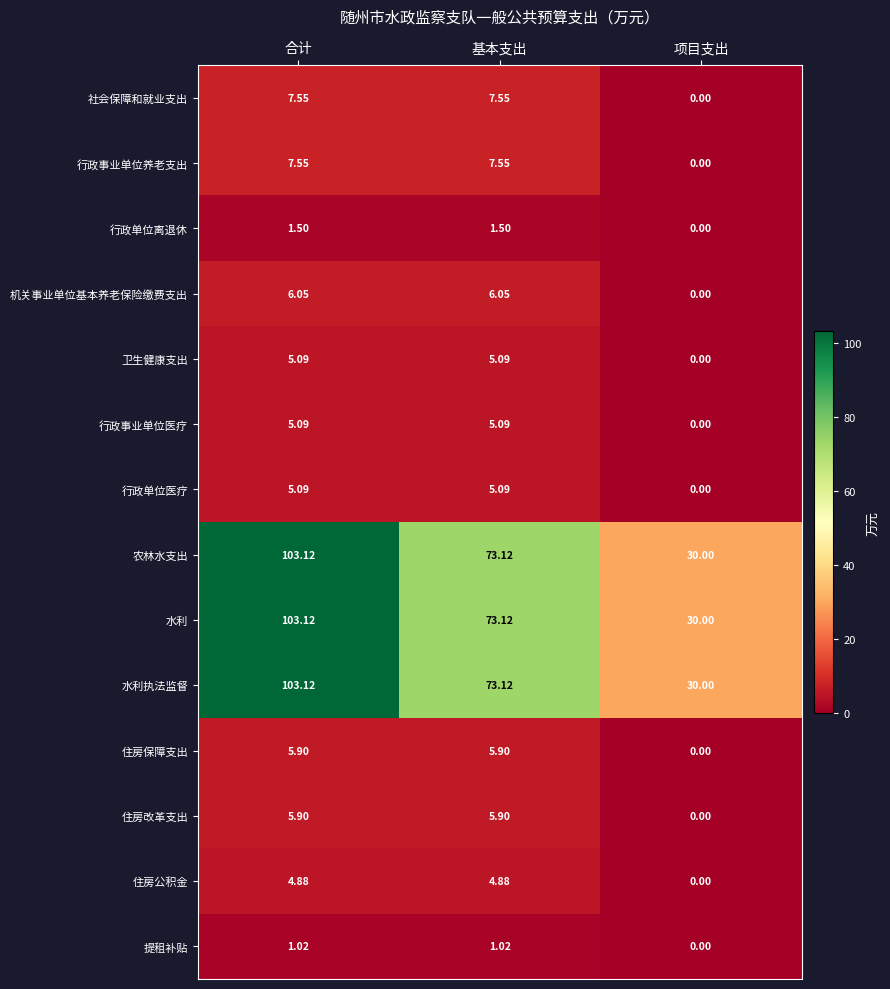

Where does the 住房公积金 series first go above 4?

合计